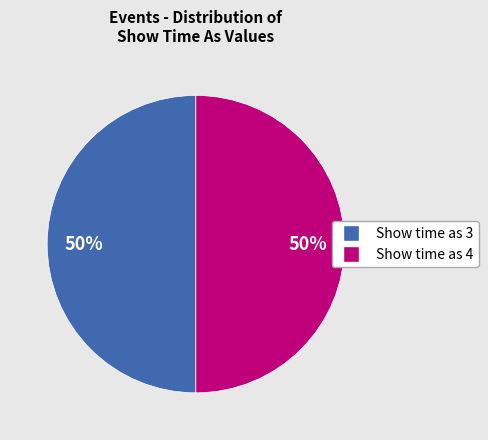

To the nearest percent, what percentage of the pie is Show time as 4?

50%